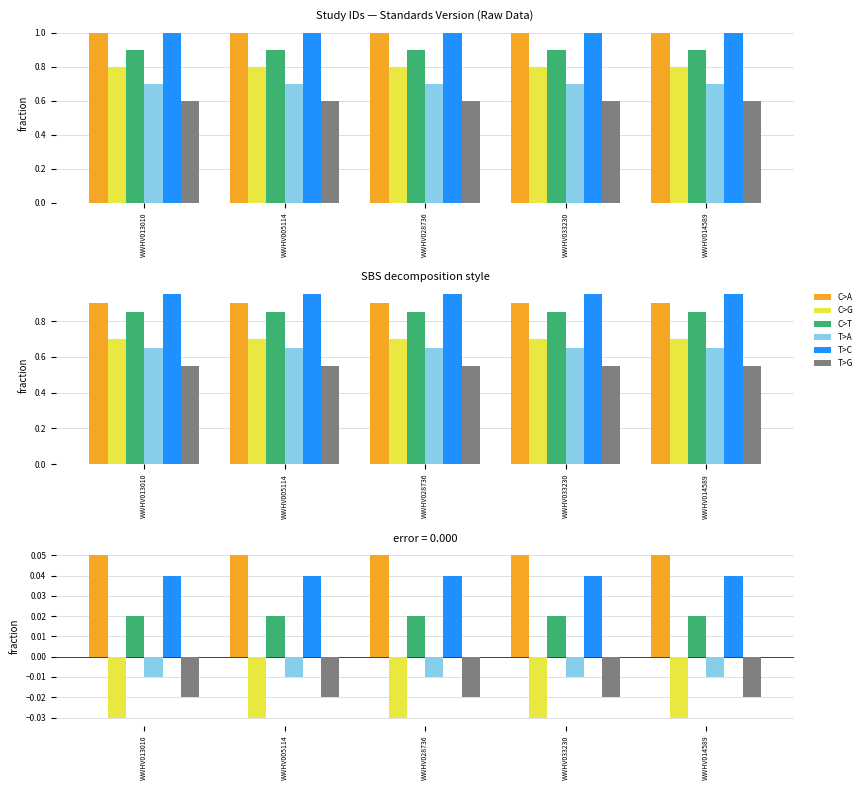

How many groups of bars are there?

5